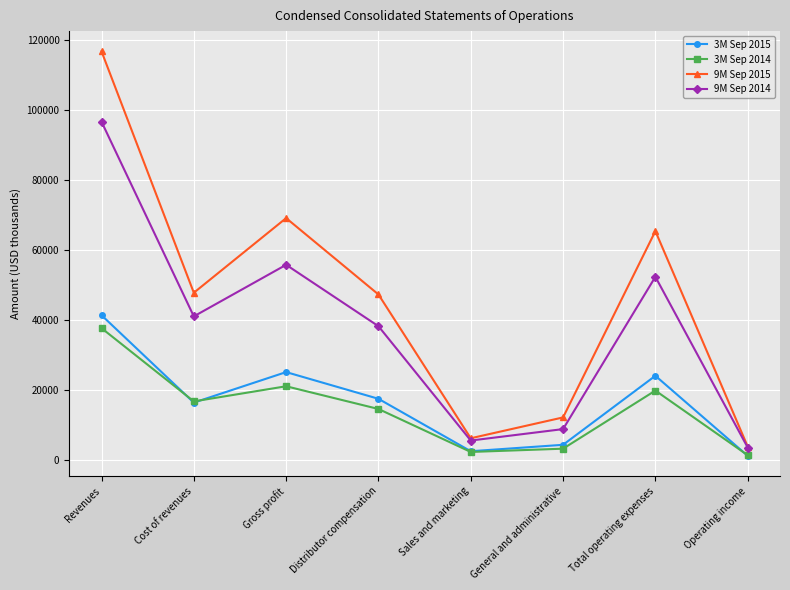

How many lines are shown in the chart?

4